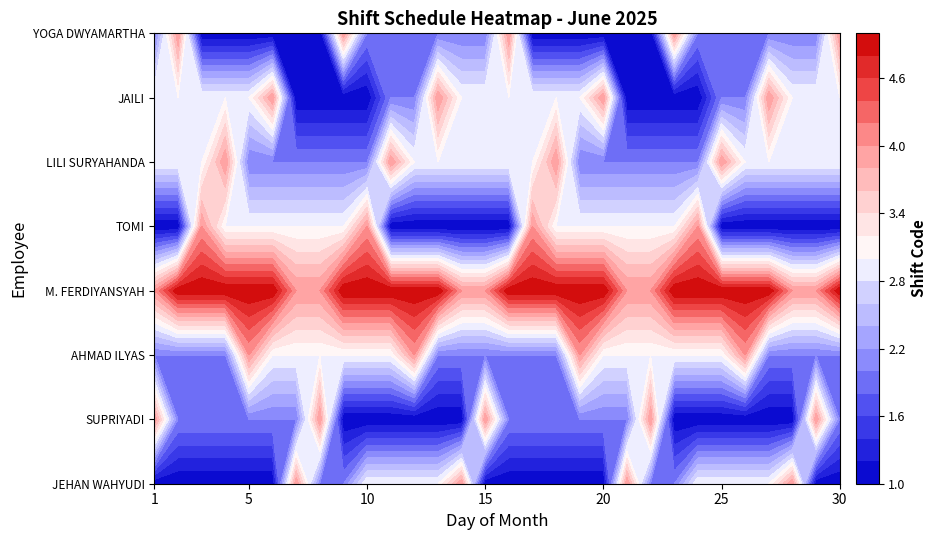

List the series in order of their peak value, lowest first.

JEHAN WAHYUDI, SUPRIYADI, AHMAD ILYAS, TOMI, LILI SURYAHANDA, JAILI, YOGA DWYAMARTHA, M. FERDIYANSYAH